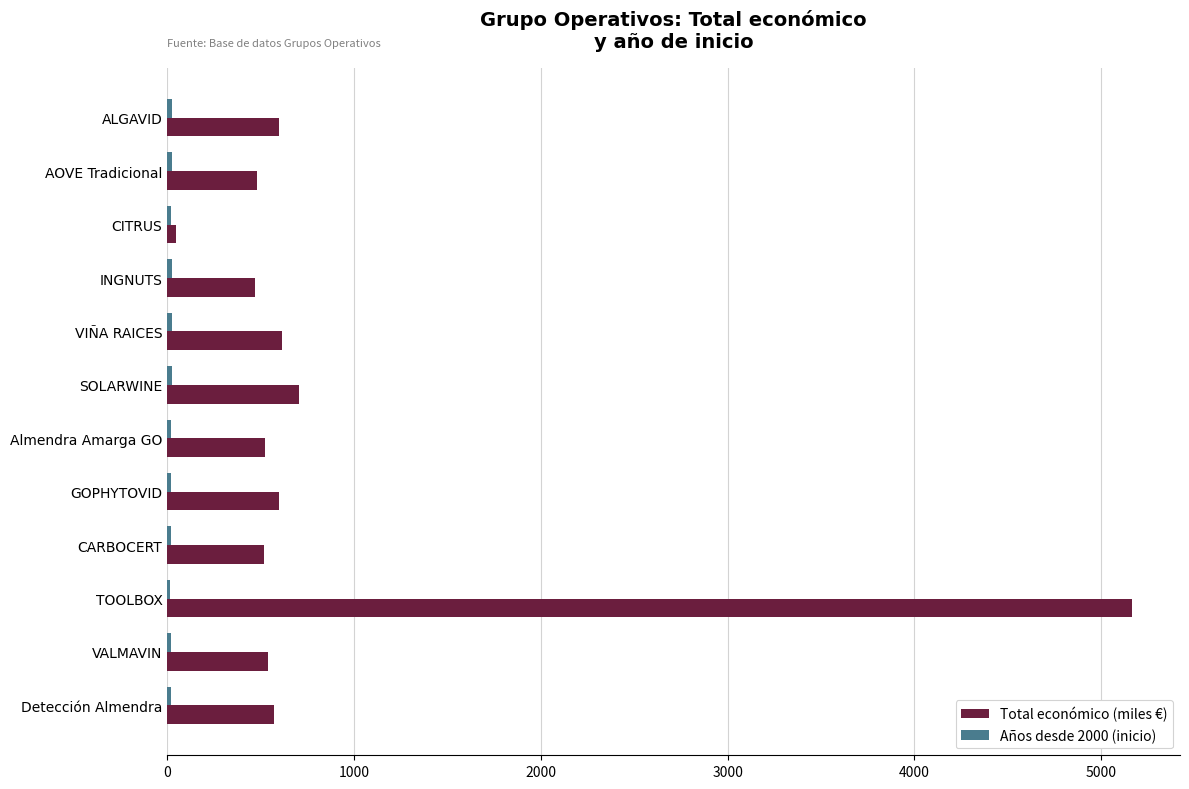

What is the average value of the Total económico (miles €) series?

903.0